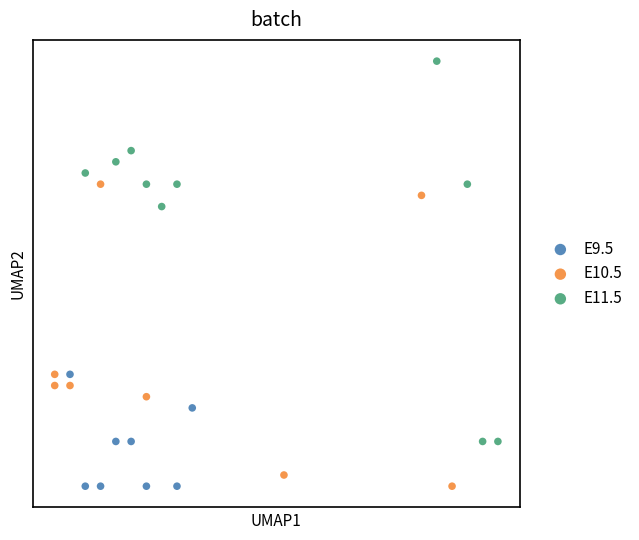

What are all the series names shown in the legend?

E9.5, E10.5, E11.5